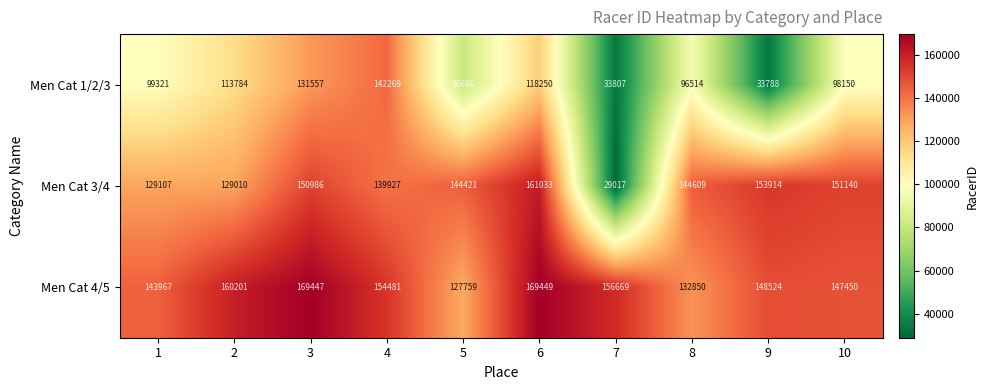

What is the approximate value of Men Cat 1/2/3 at 3, to the nearest 50?

131550